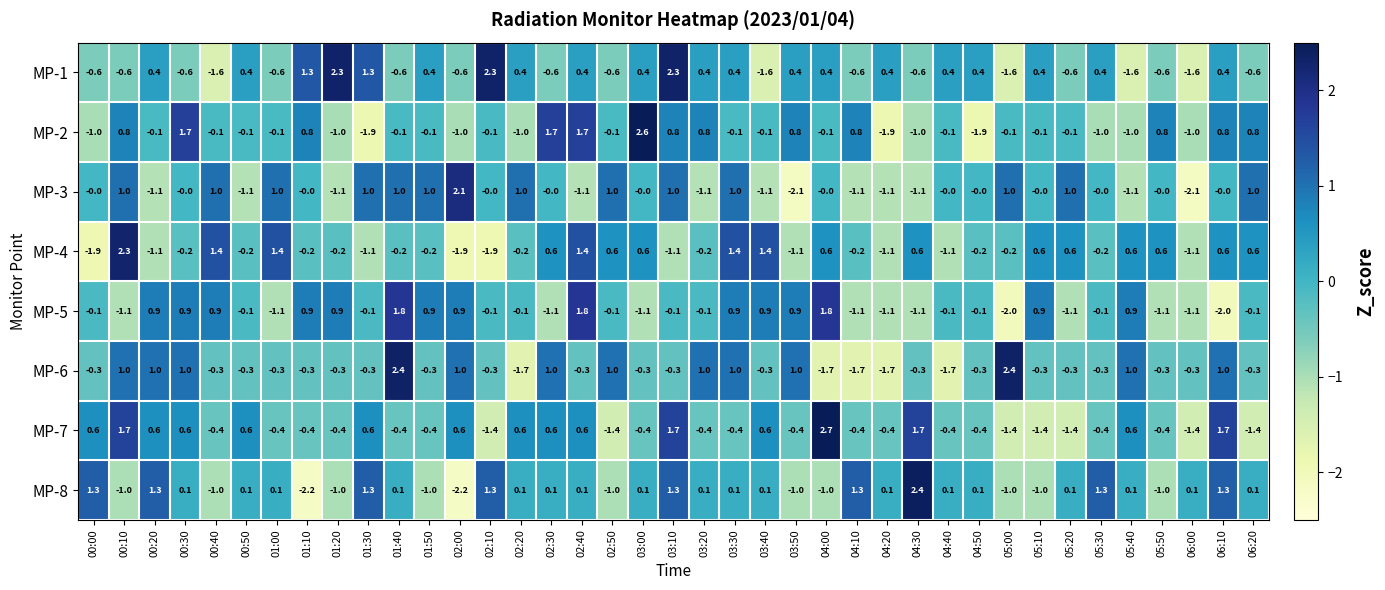

Read the MP-1 value at 01:00.

-0.6